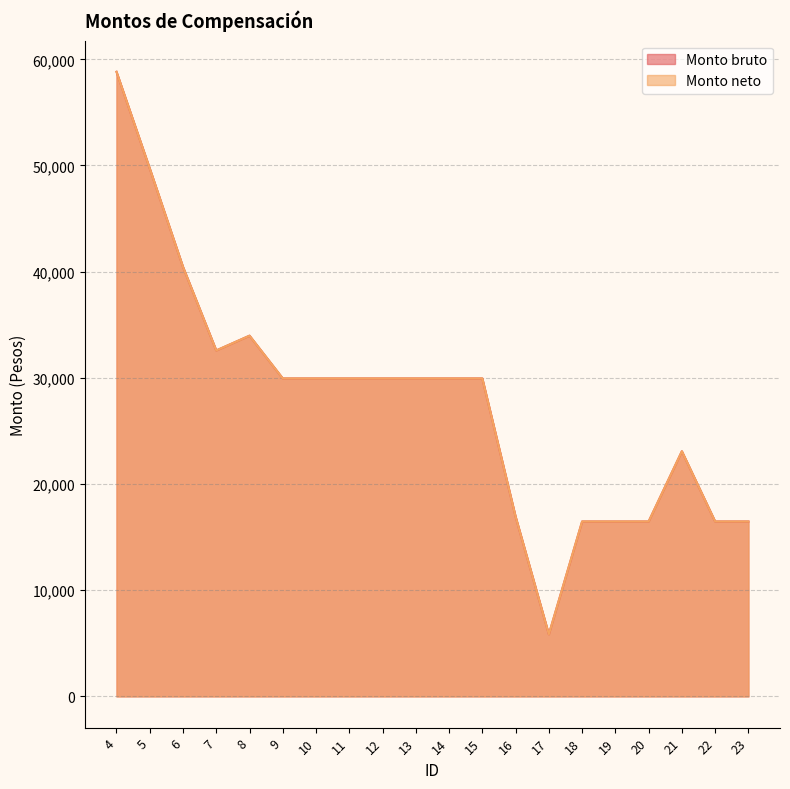

What is the maximum value for Monto neto?

58822.3